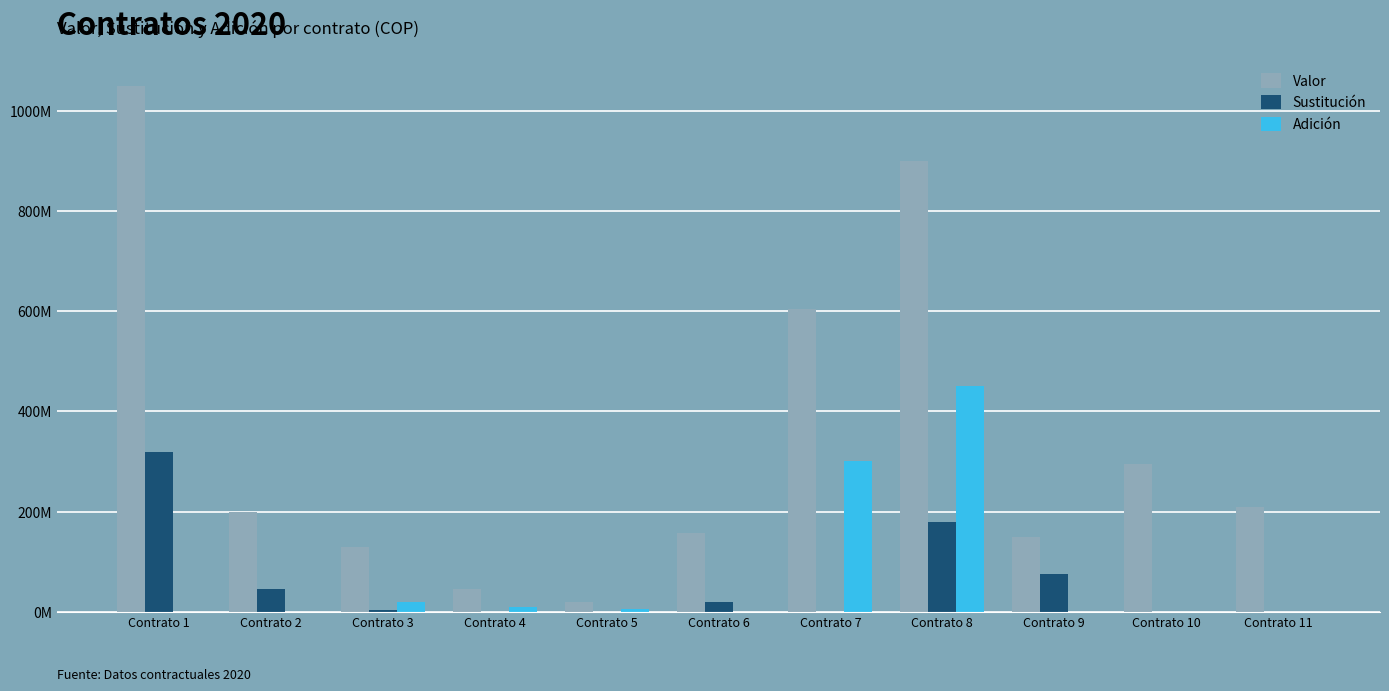

What are all the series names shown in the legend?

Valor, Sustitución, Adición